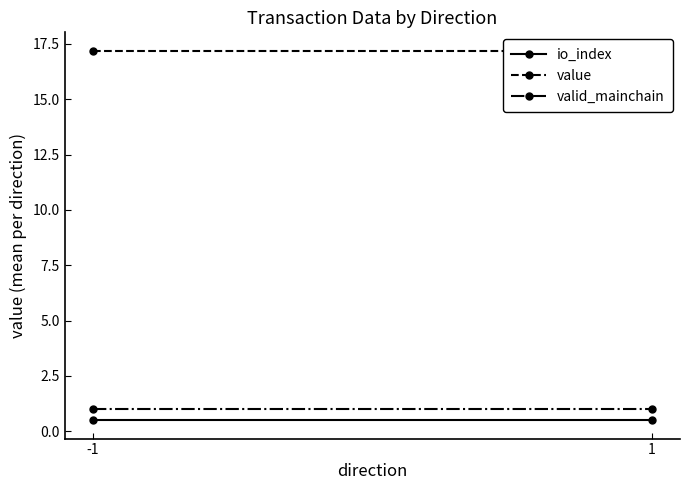

What is the spread (max minus min) of values at -1?

16.7